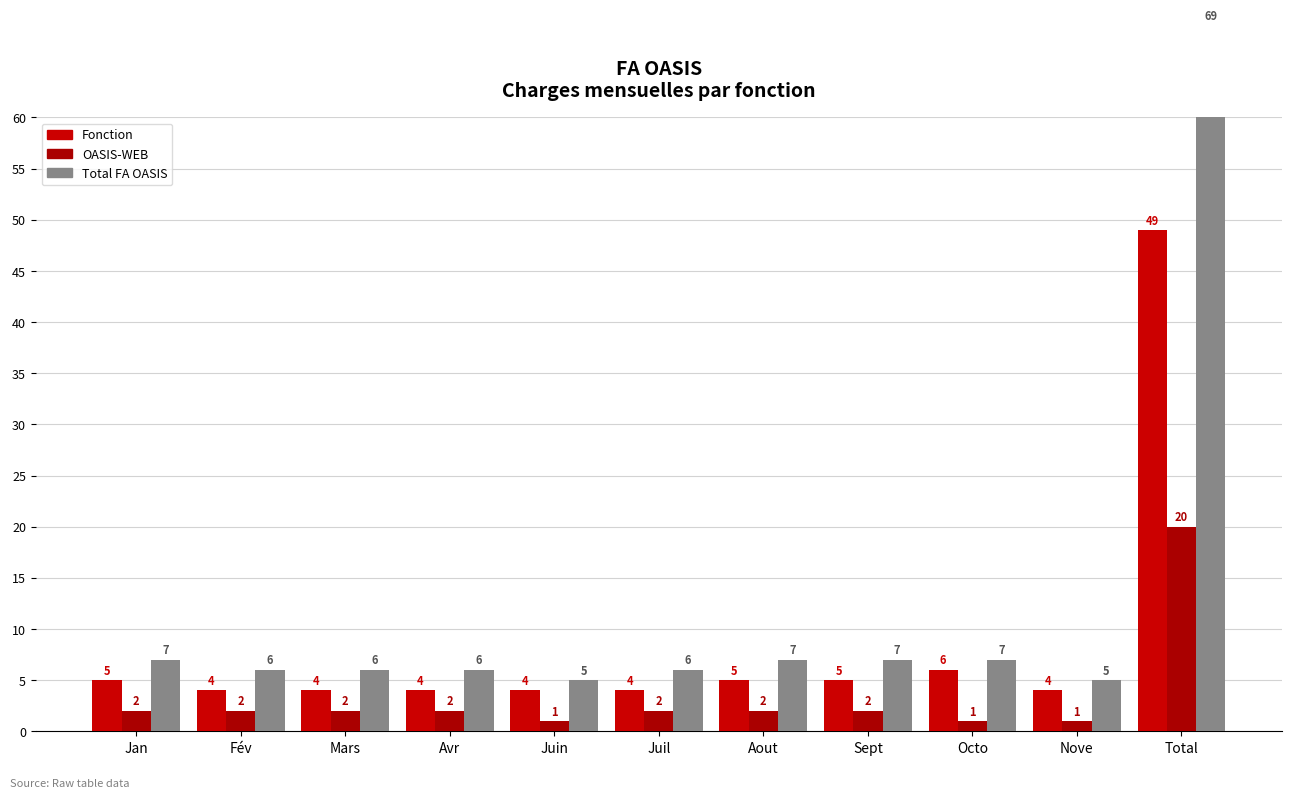

How many bars are there in each group?

3